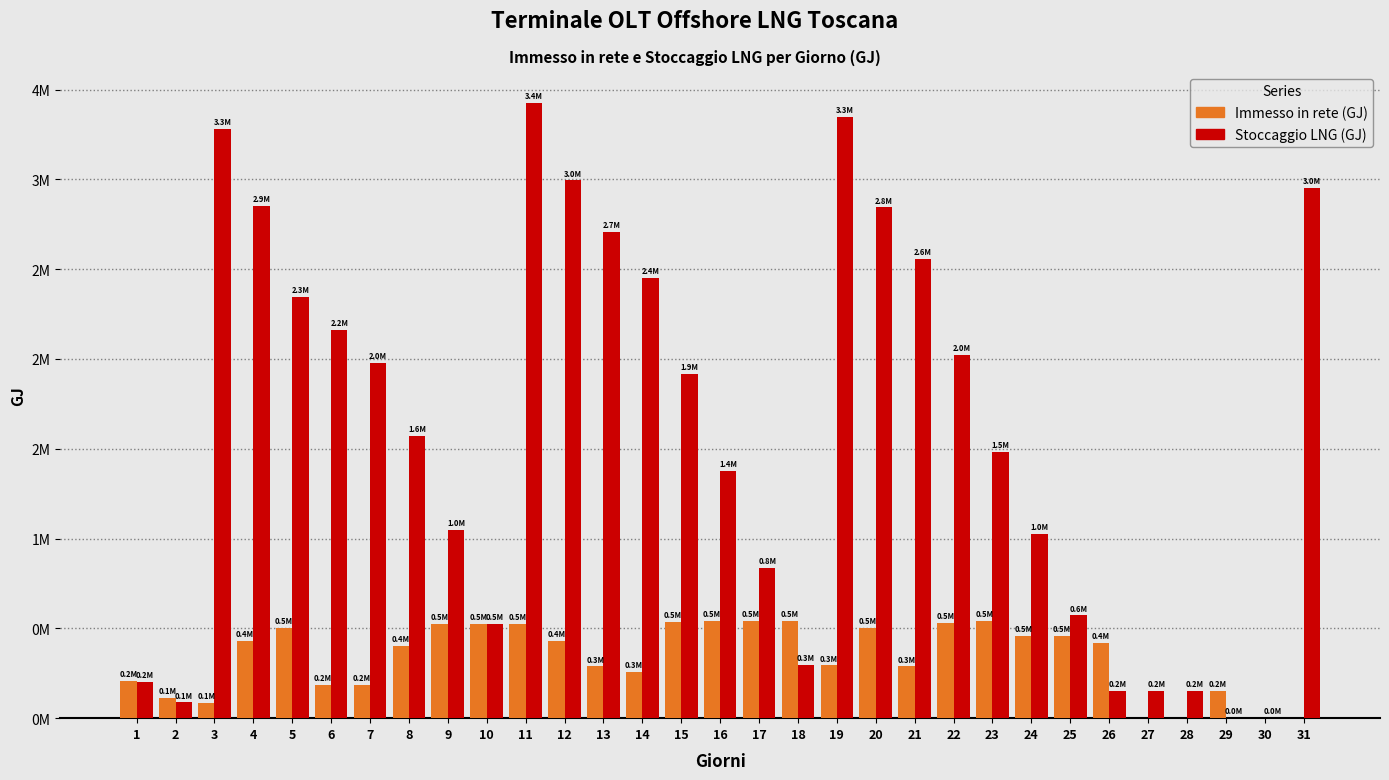

Are the bars horizontal?

No